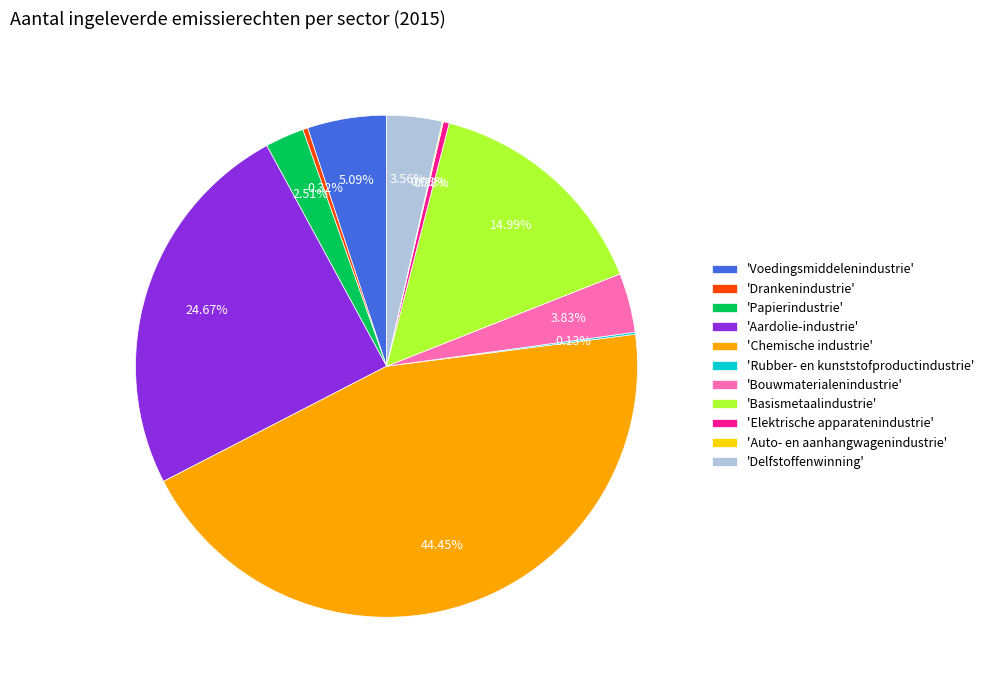

Which slice is the largest?

'Chemische industrie'